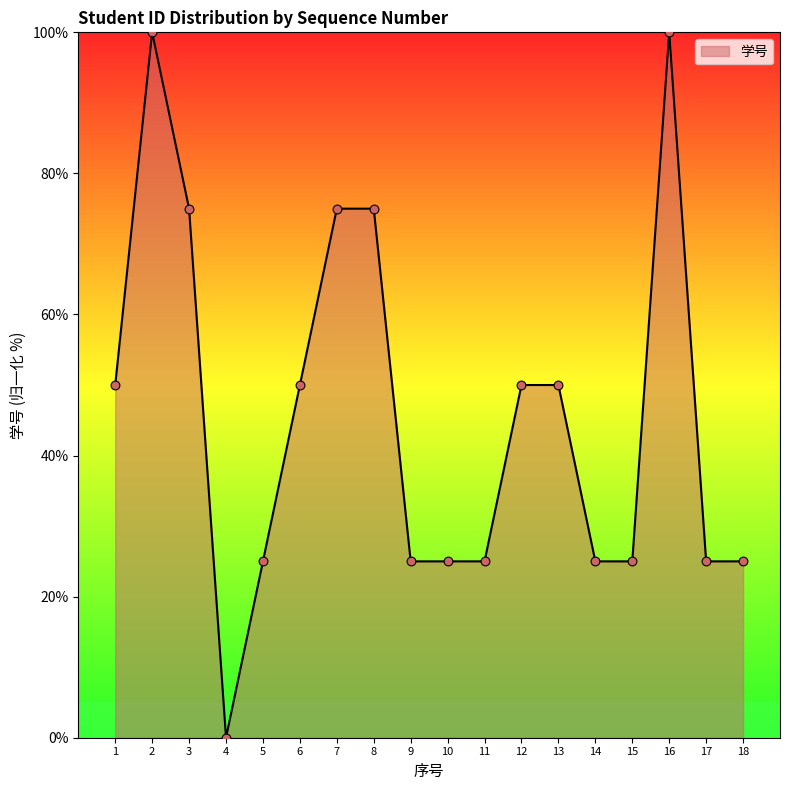

What is the change in value from 2 to 8?

-25.0